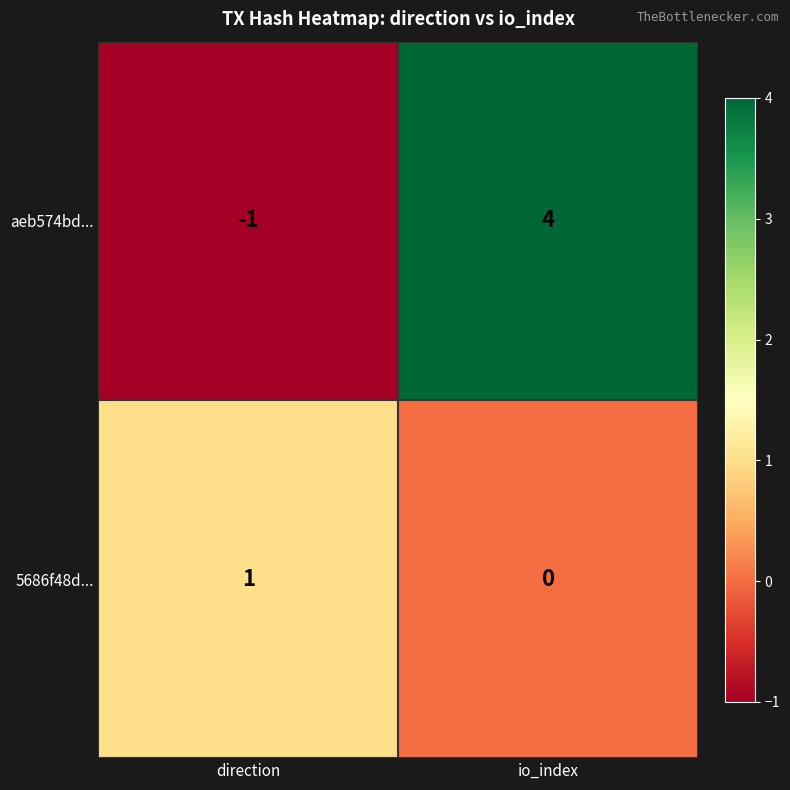

At which label is 5686f48d... closest to 0?

io_index